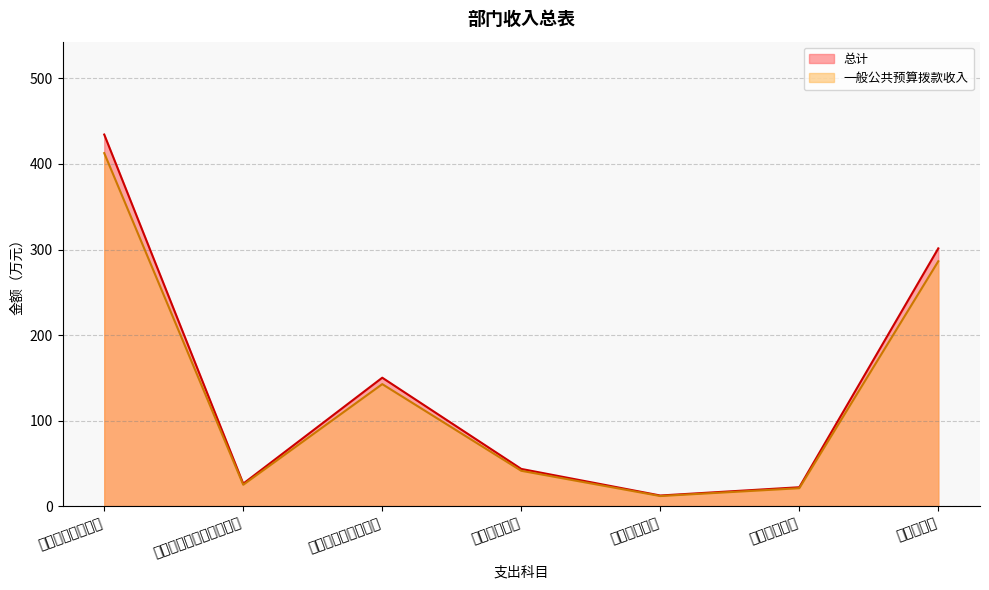

How many distinct data groups are displayed?

2